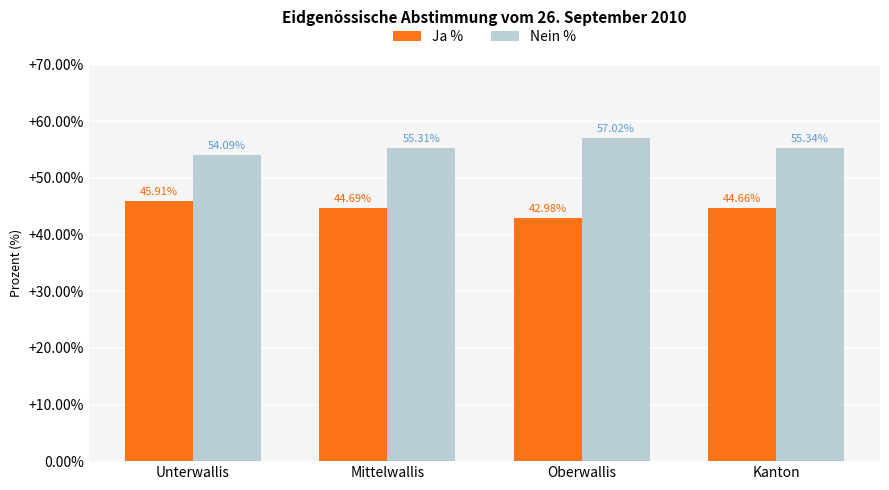

What is the average value of the Nein % series?

55.4